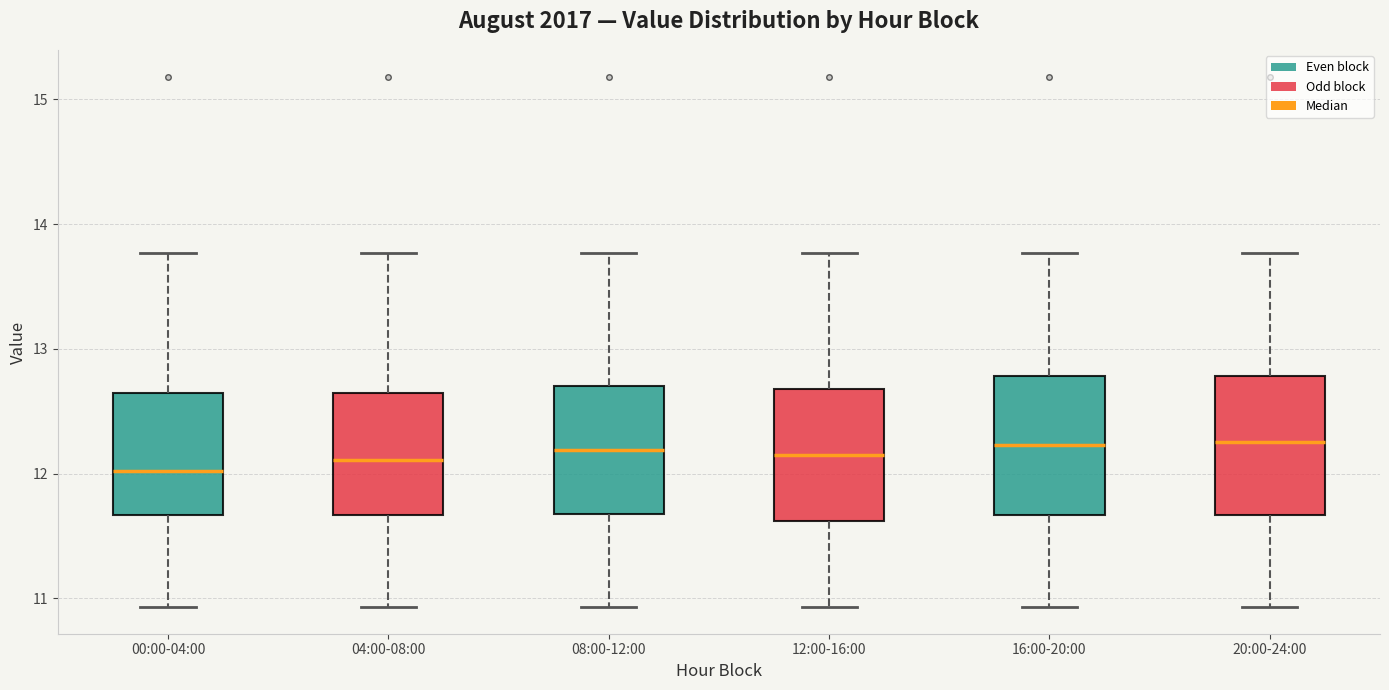

Where does the lower whisker of the box for 00:00-04:00 end on the y-axis? The values are not printed on the chart, so give them approximately, as read against the axis.

10.9